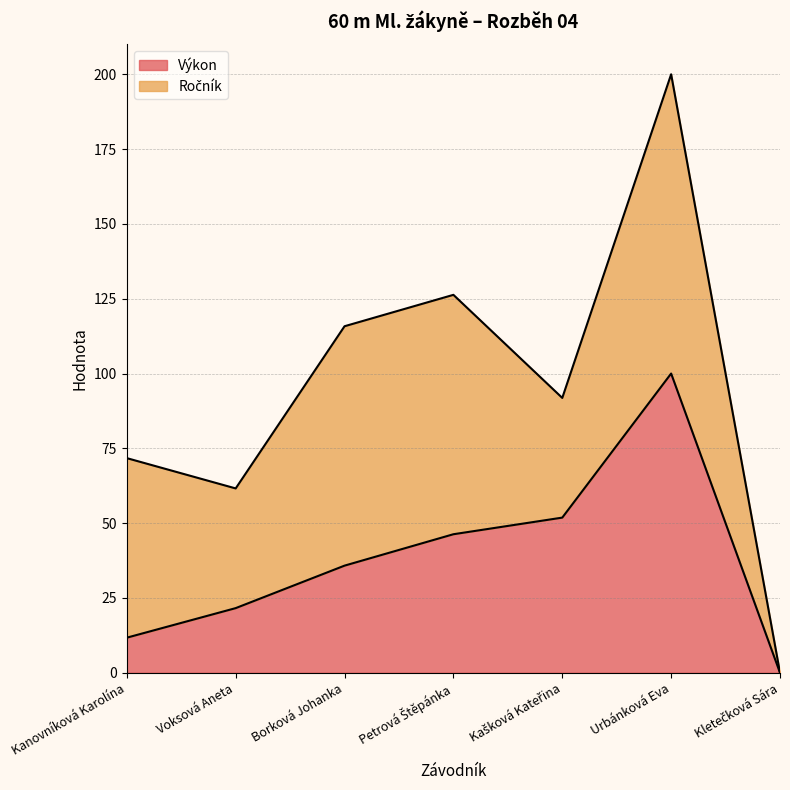

What is the label of the 7th point from the right?

Kanovníková Karolína